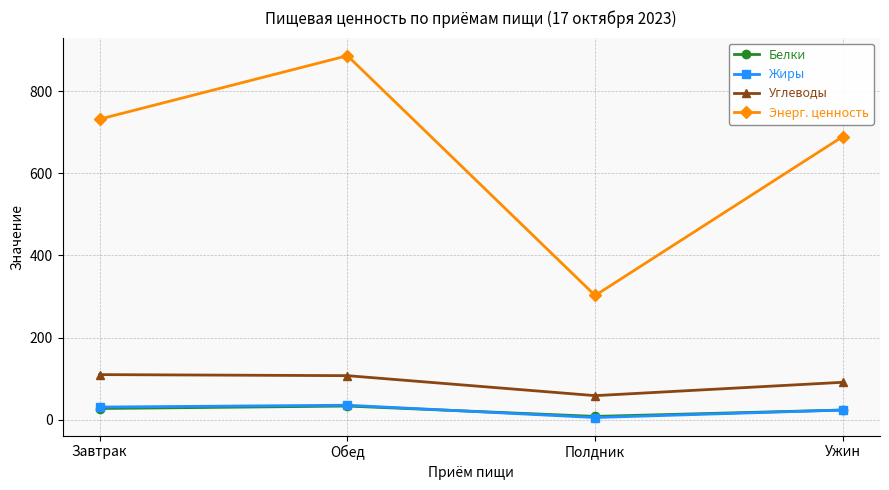

What are all the series names shown in the legend?

Белки, Жиры, Углеводы, Энерг. ценность